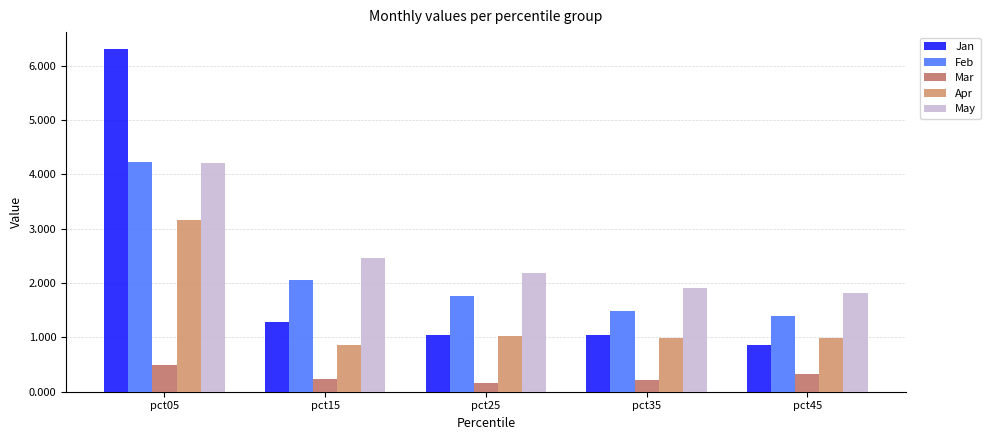

How many data points does each series have?

5